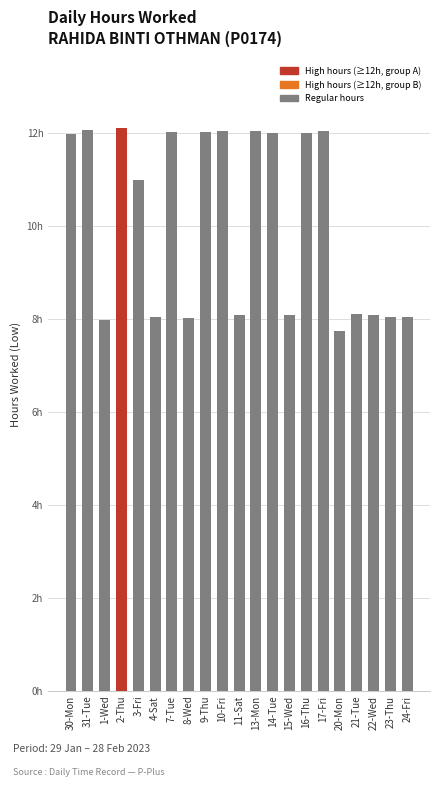

What is the label of the 11th bar from the right?

11-Sat